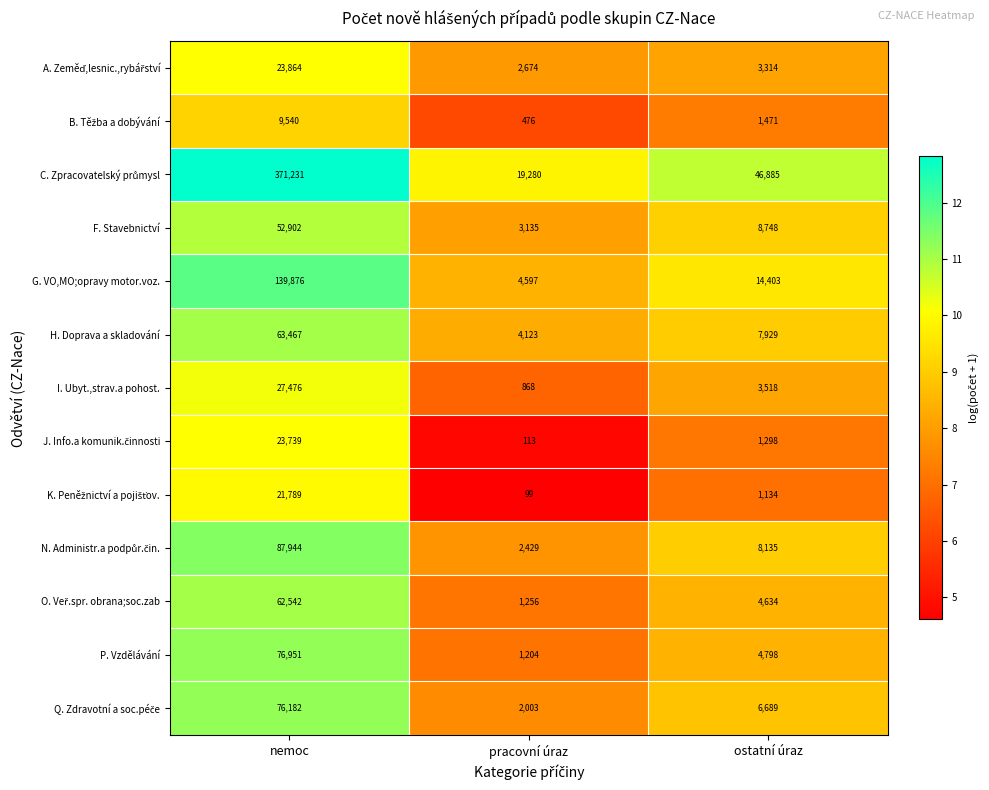

The H. Doprava a skladování series shows 4123 at pracovní úraz. True or false?

True